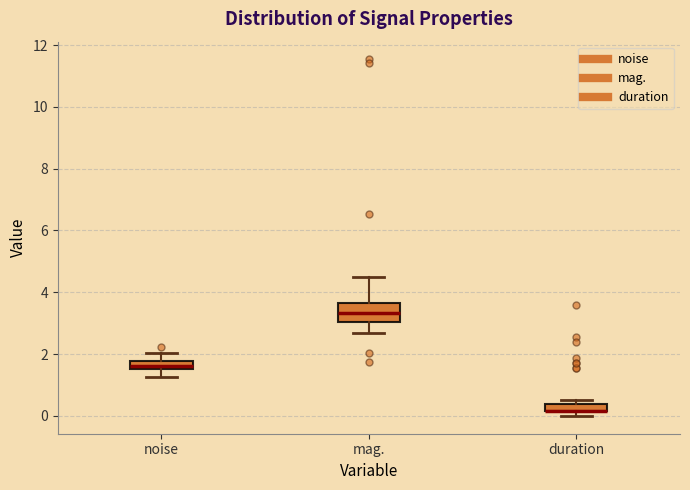

Where does the median line of the box for mag. sit on the y-axis? The values are not printed on the chart, so give them approximately, as read against the axis.

3.4